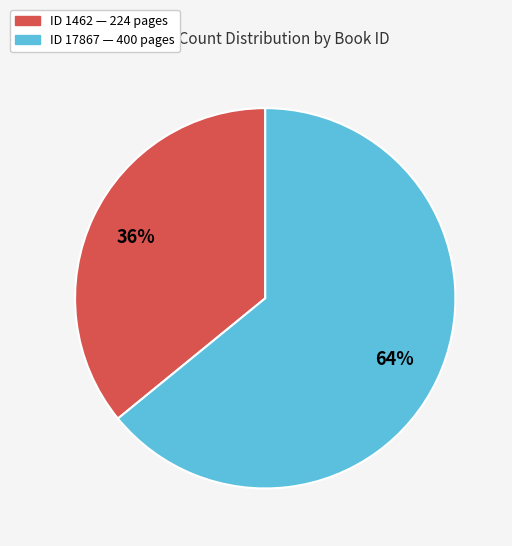

To the nearest percent, what is the average slice percentage?

50%